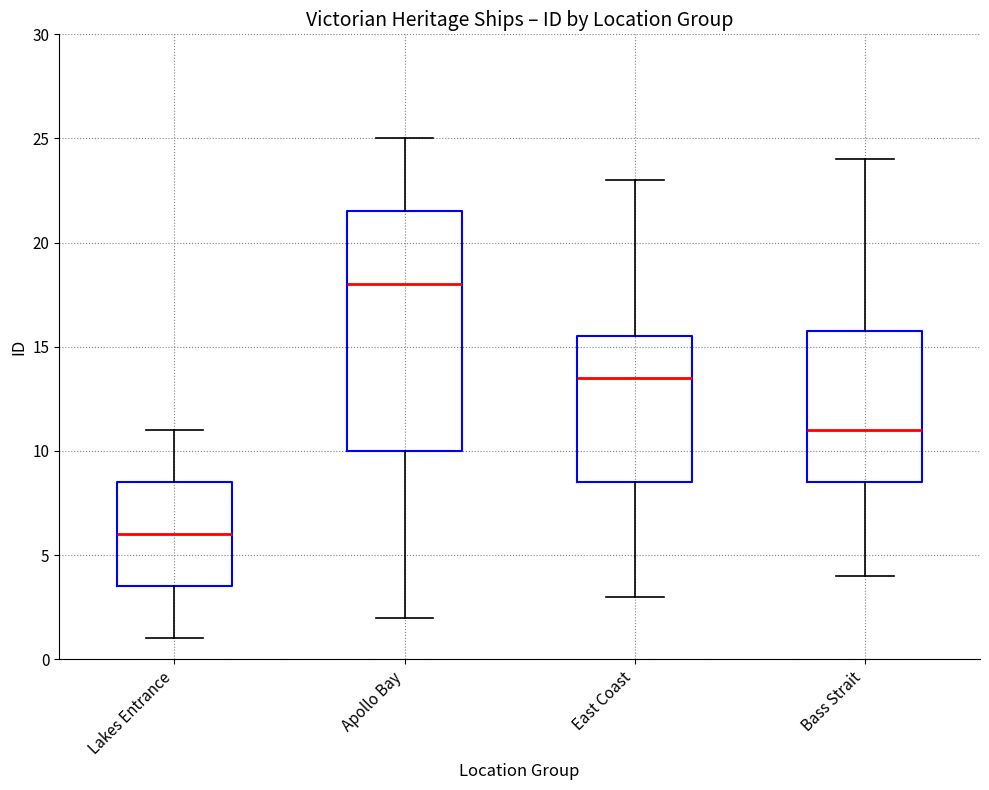

Reading left to right, transcribe this box plot: for each box, give where its median line is, the range the box spans, and where its two whiskers end, as read against the y-axis. The values are not printed on the chart, so give them approximately, as read against the axis.

Lakes Entrance: median 6.0, box 3.5 to 8.5, whiskers 1.0 to 11.0
Apollo Bay: median 18.0, box 10.0 to 21.5, whiskers 2.0 to 25.0
East Coast: median 13.5, box 8.5 to 15.5, whiskers 3.0 to 23.0
Bass Strait: median 11.0, box 8.5 to 16.0, whiskers 4.0 to 24.0